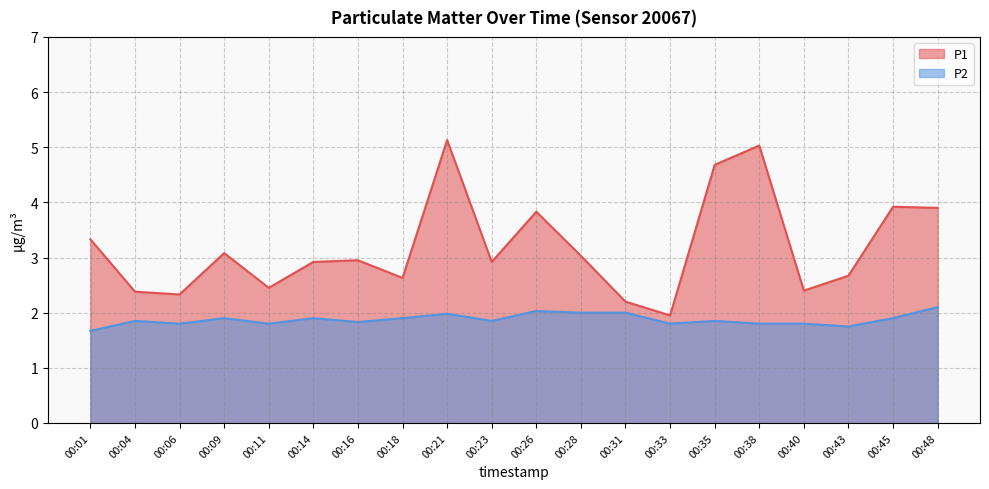

Which has a higher value, 00:38 or 00:01?

00:38